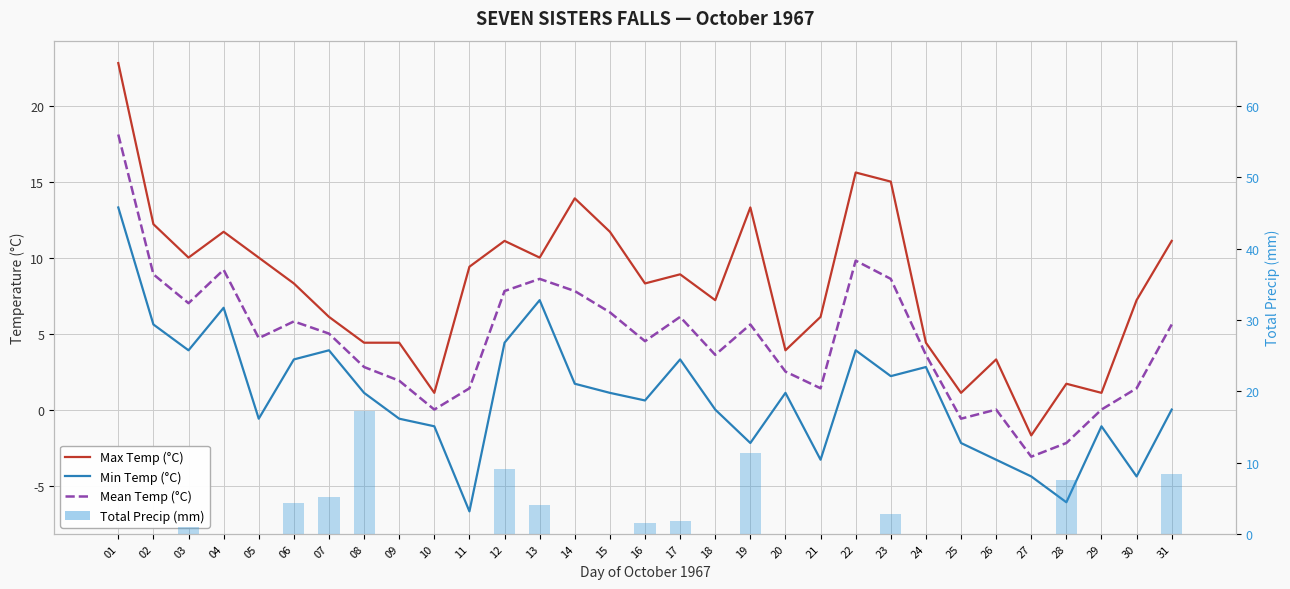

What is the value of the Max Temp (°C) bar at the 2nd from the left?

12.2